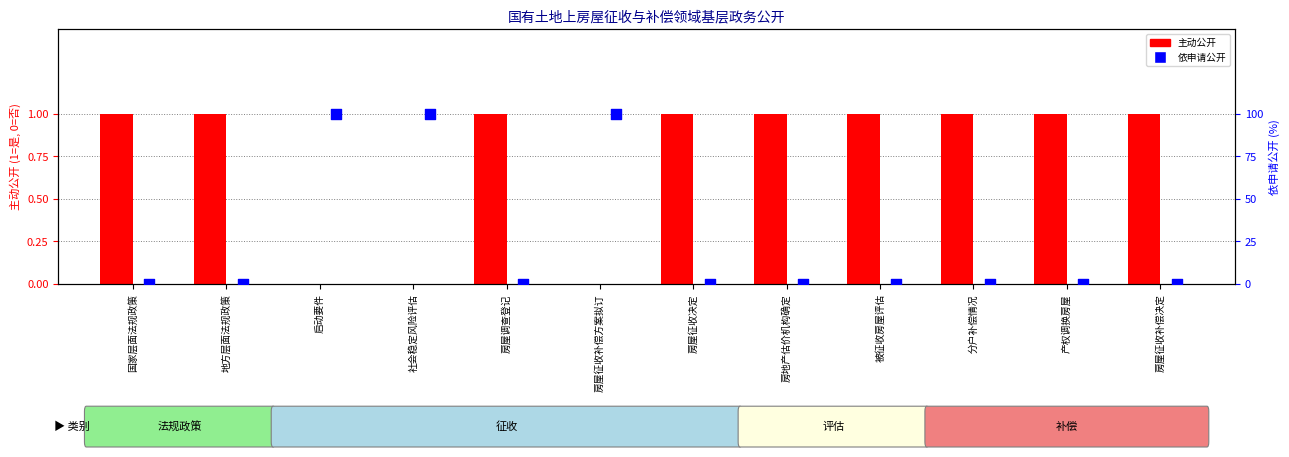

Which series reaches the maximum Y coordinate?

依申请公开